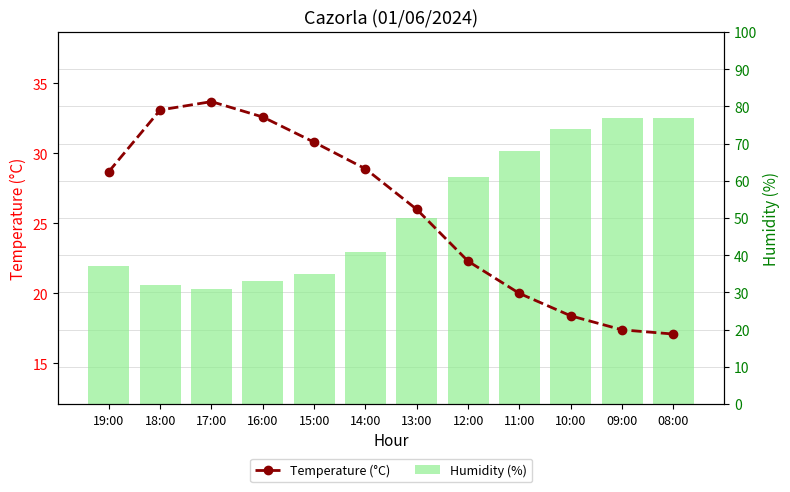

List the series in order of their overall mean, highest first.

Humidity (%), Temperature (°C)